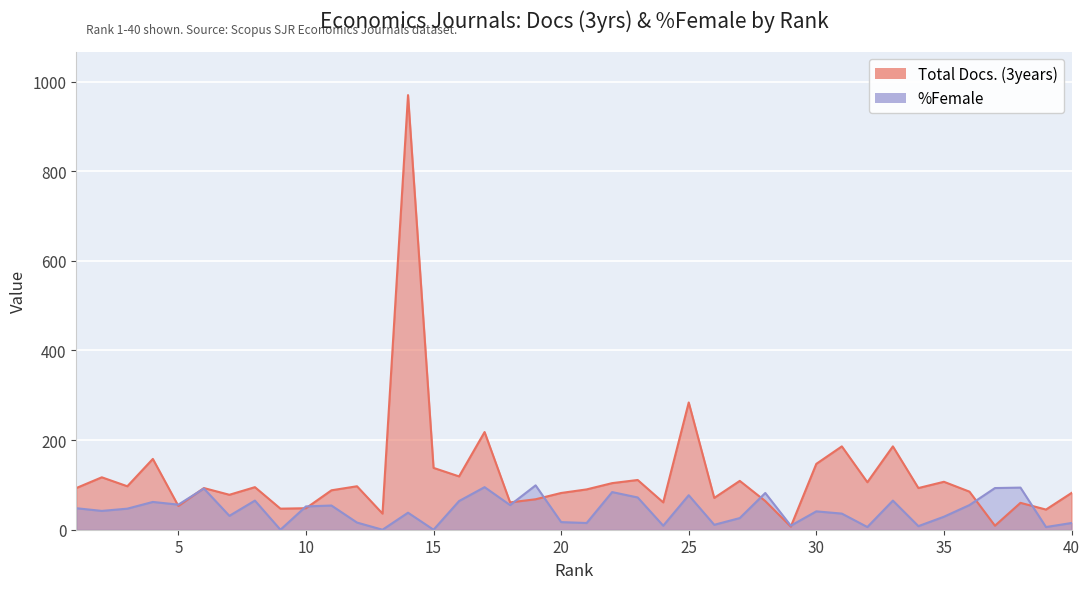

How many lines are shown in the chart?

2